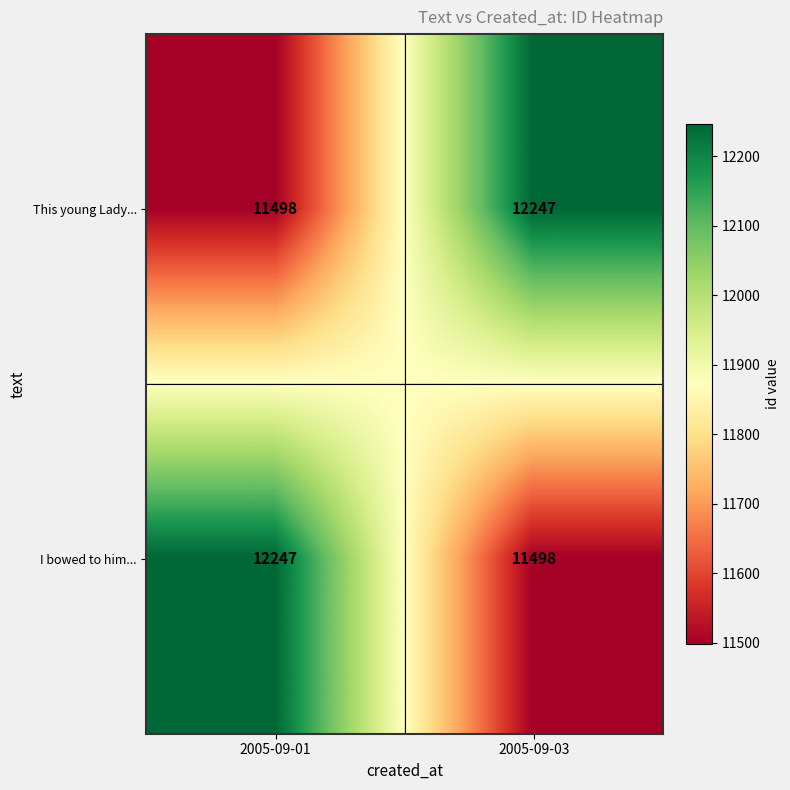

Reading left to right, list all the values displayed in this chart.

This young Lady...: 11498	12247
I bowed to him...: 12247	11498